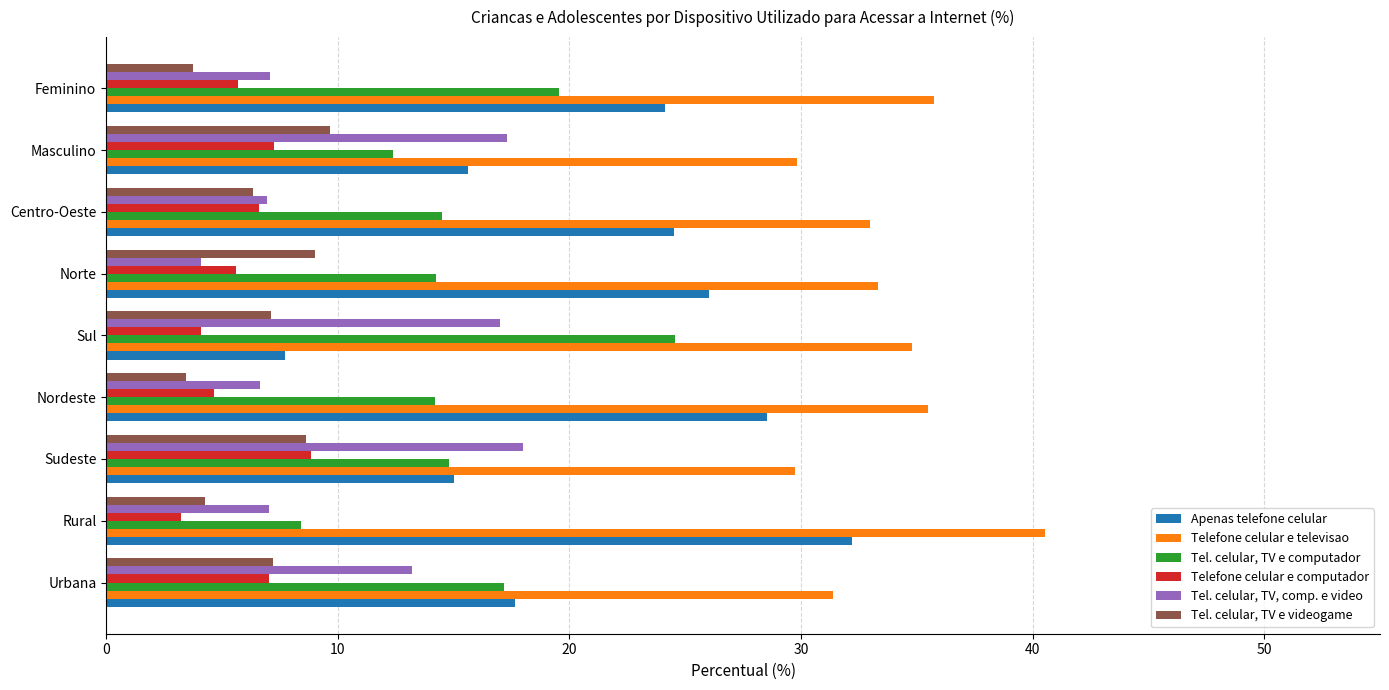

Which series changed the most between Rural and Masculino?

Apenas telefone celular